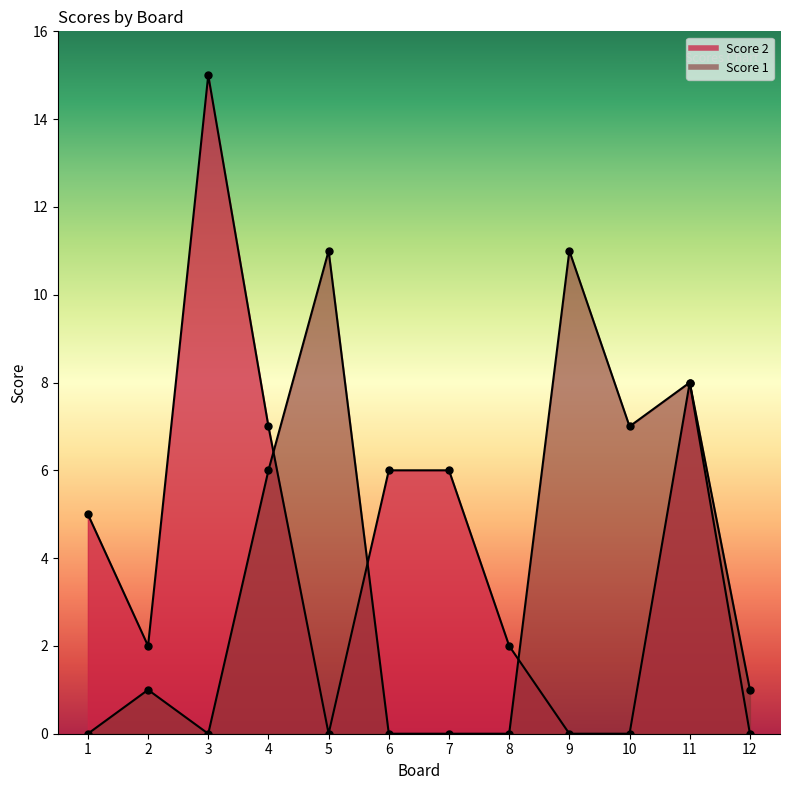

The Score 2 series shows 5 at 1. True or false?

True